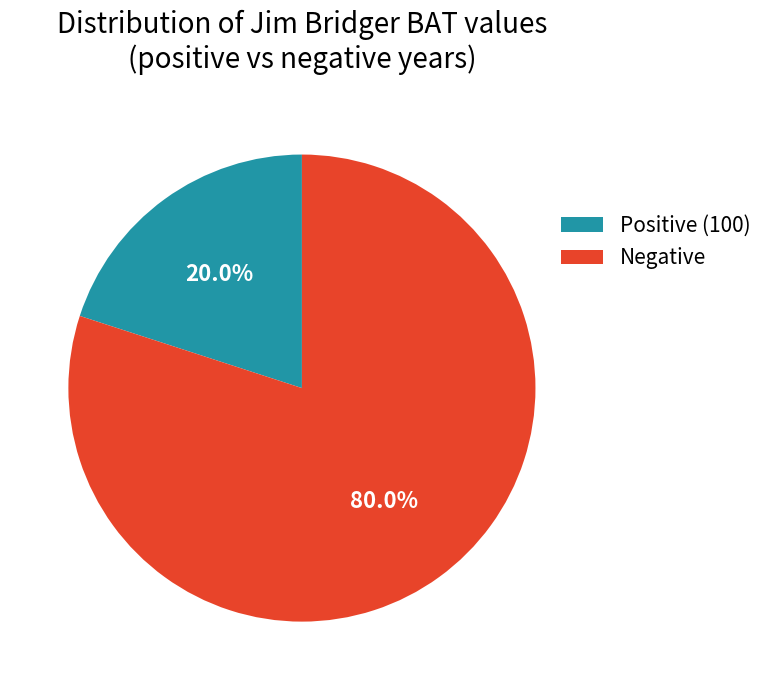

What is the largest slice in the pie chart?

Negative